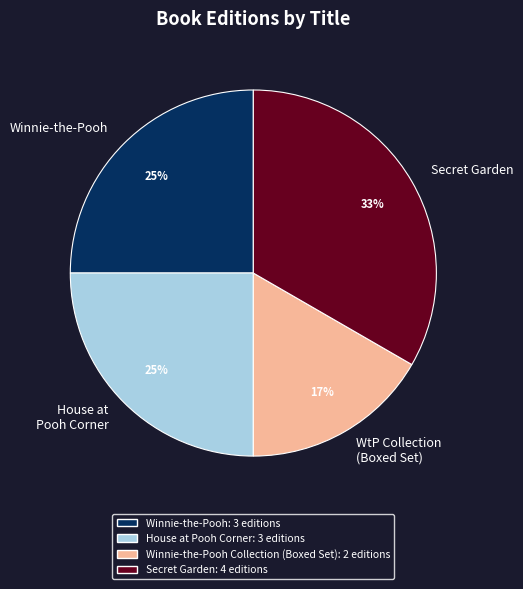

Is there a majority slice in this chart?

No